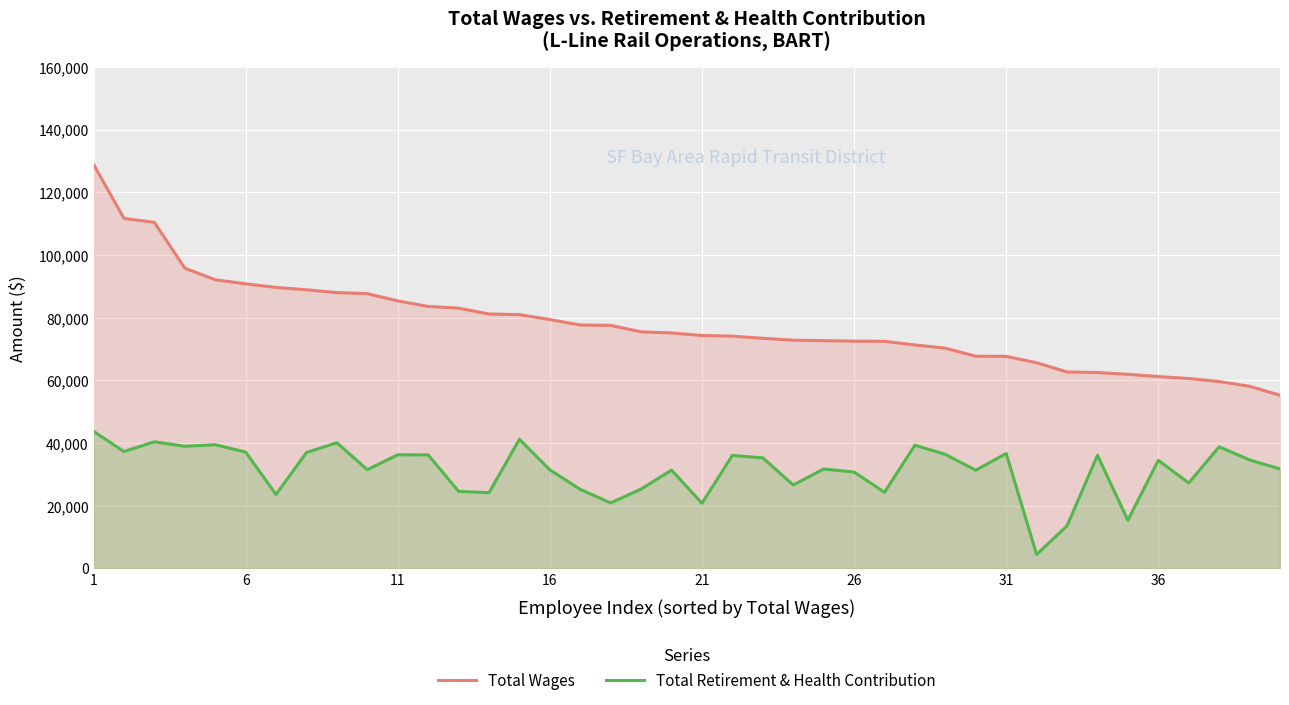

What is the difference between the second highest and second lowest values in the Total Wages series?

53576